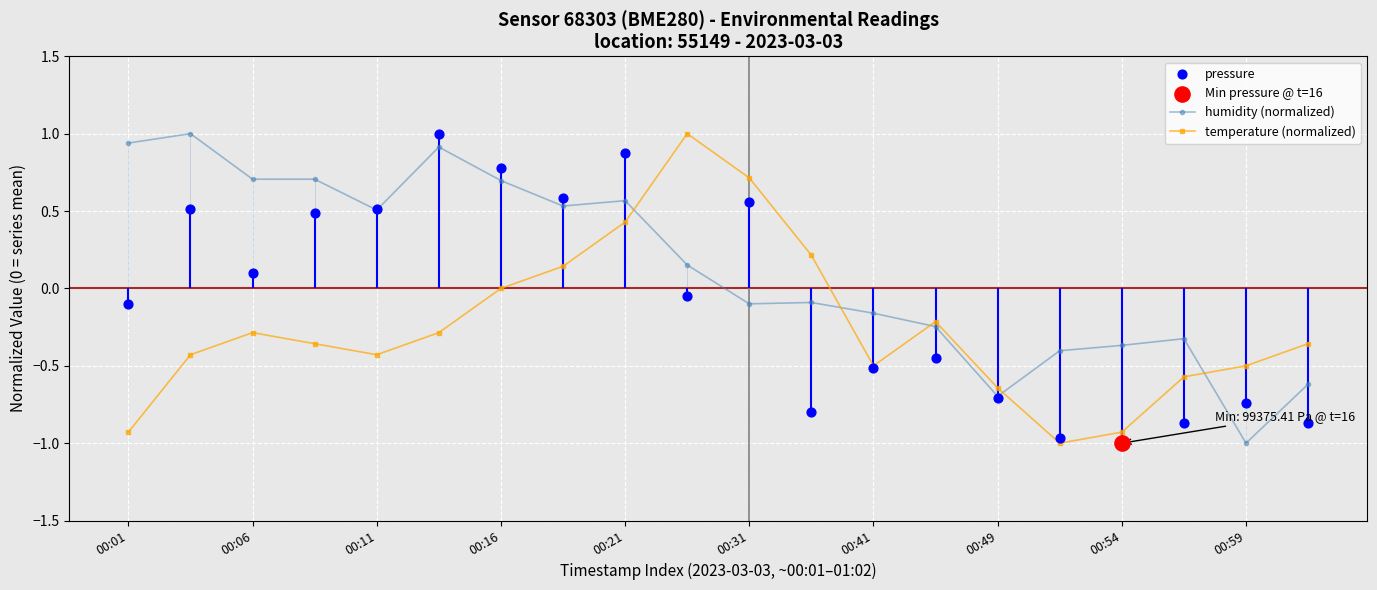

Which series has the largest total across all categories?

humidity (normalized)